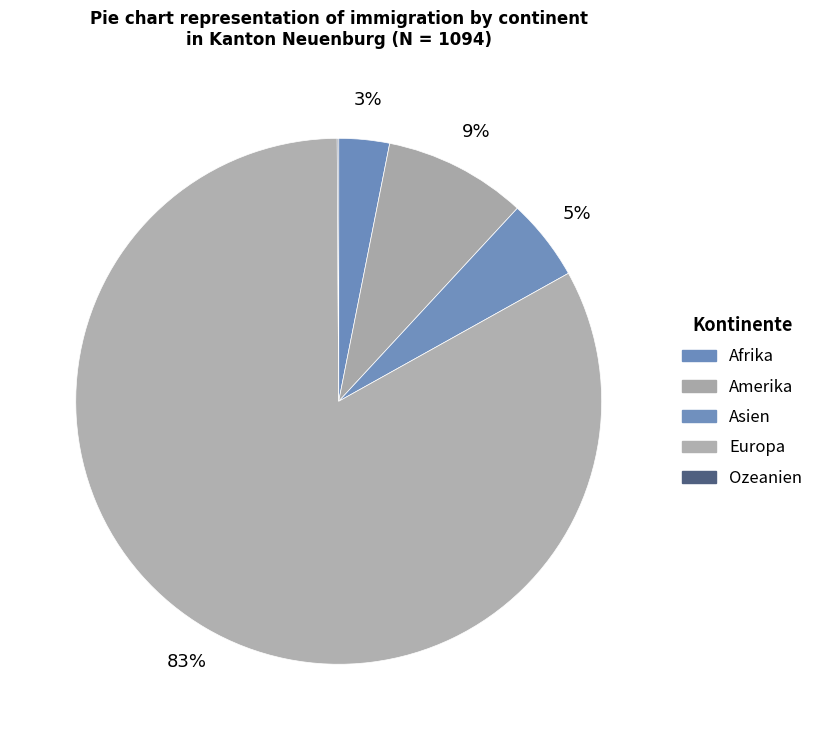

Which category has the biggest portion of the pie?

Europa